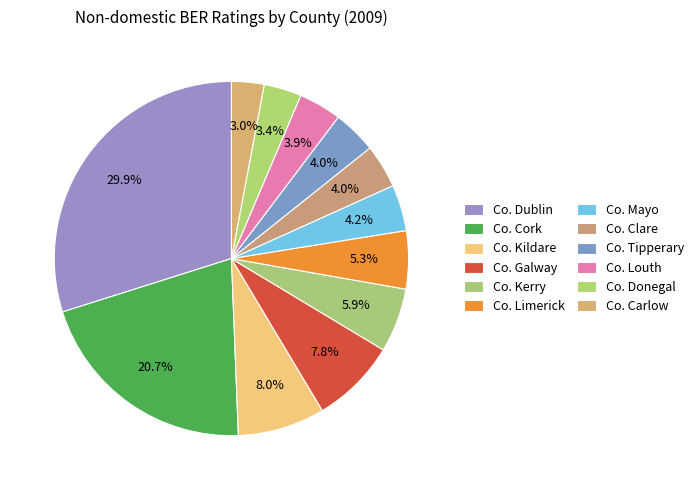

Is there any slice that represents more than half of the pie?

No